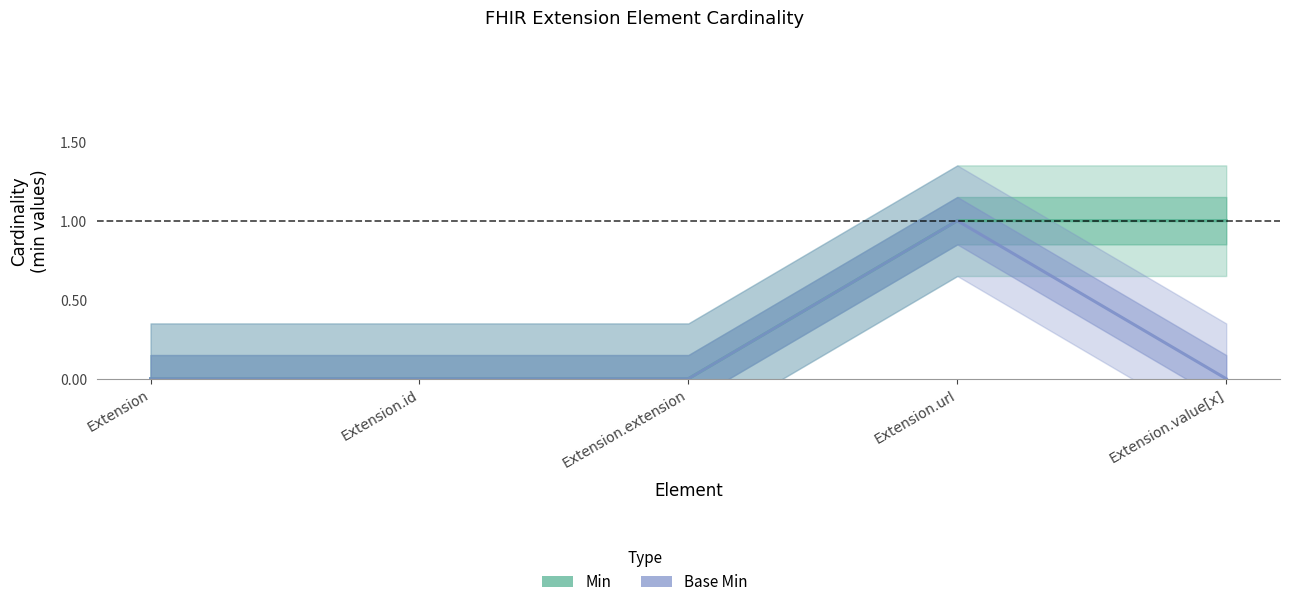

What is the difference between the maximum and minimum values in the Base Min series?

1